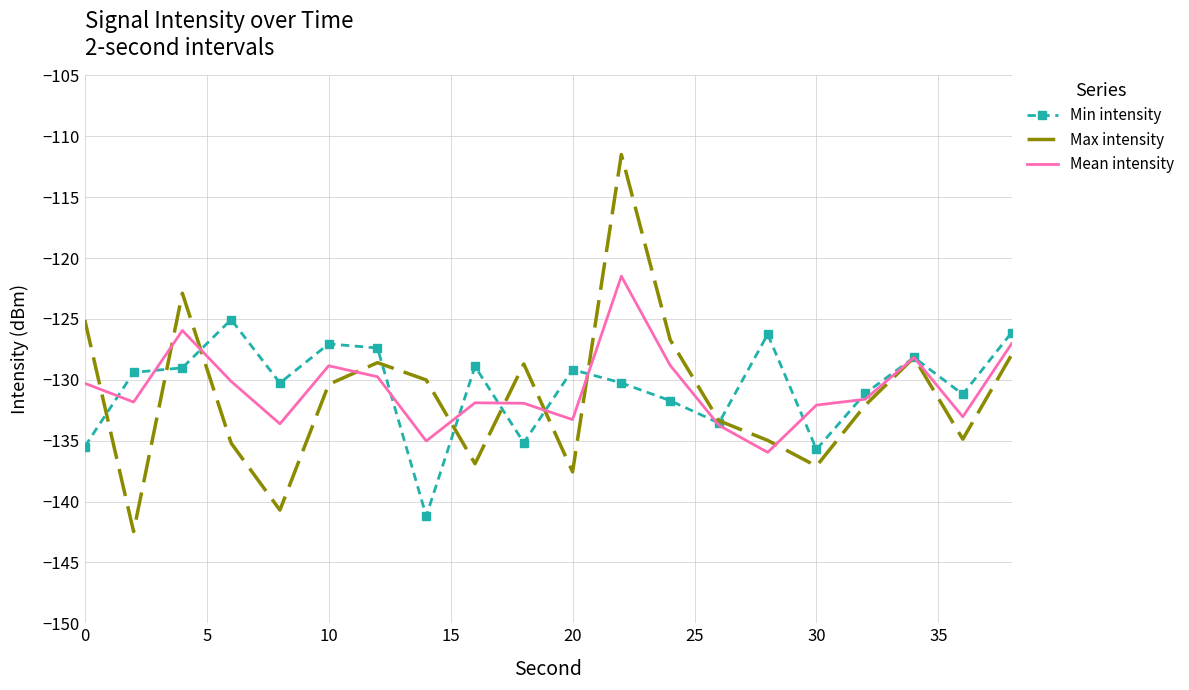

How many series are shown in this chart?

3